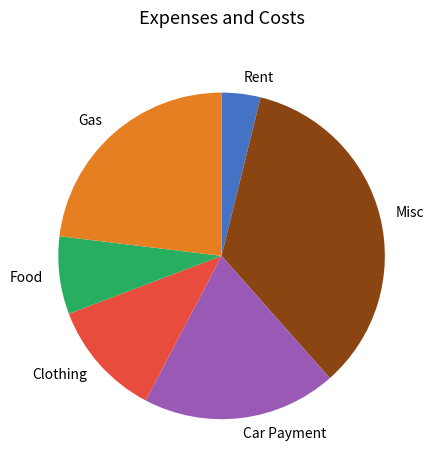

What is the ratio of the value at Car Payment to the value at Clothing?

1.7